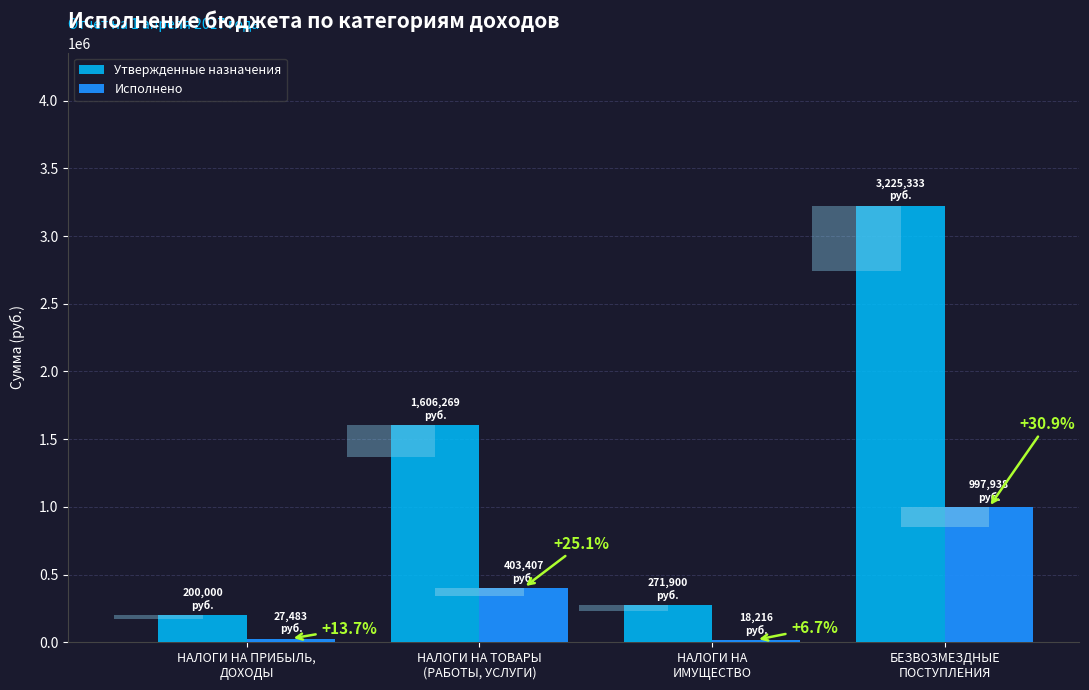

What position from the right is НАЛОГИ НА
ИМУЩЕСТВО?

2